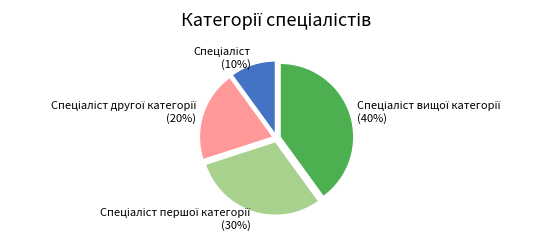

Is there any slice that represents more than half of the pie?

No